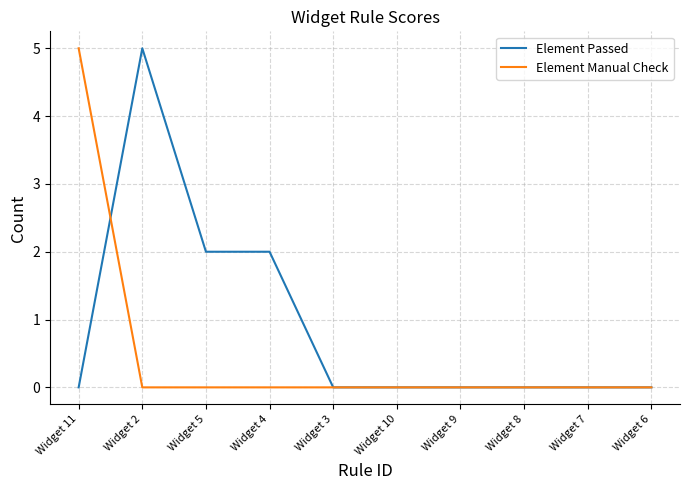

How many Element Passed values are between 0 and 2?

9